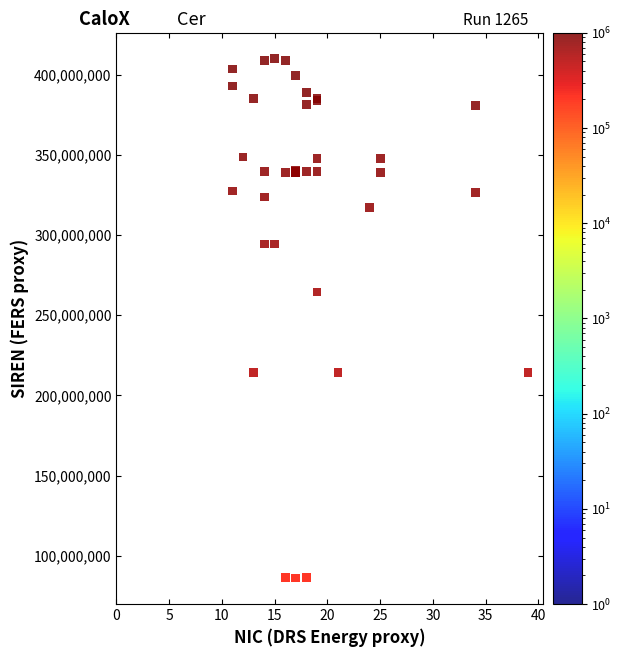

What Y value in the scatter plot is closest to 248010805?

264508730